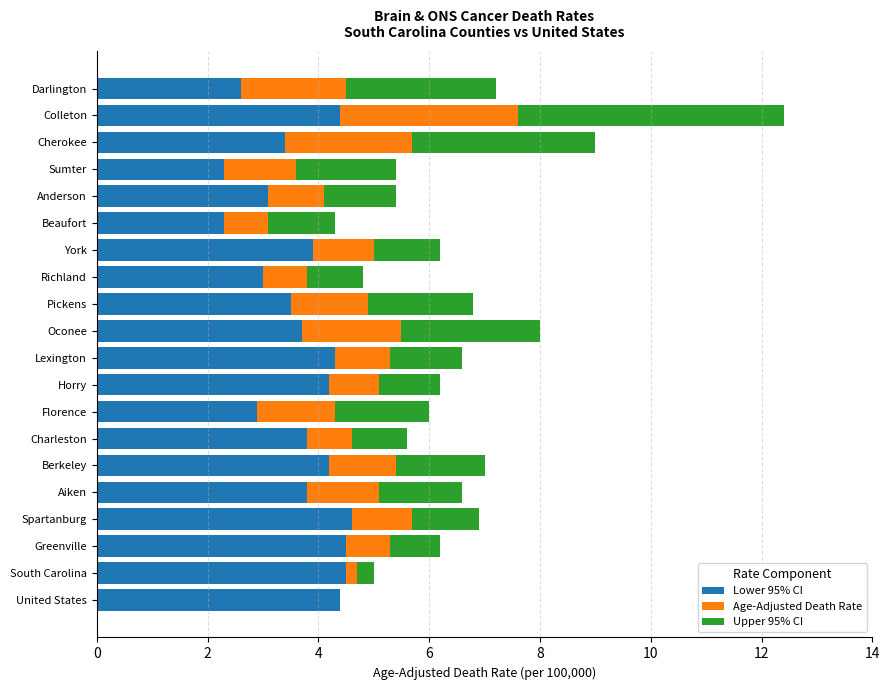

What are all the series names shown in the legend?

Lower 95% CI, Age-Adjusted Death Rate, Upper 95% CI